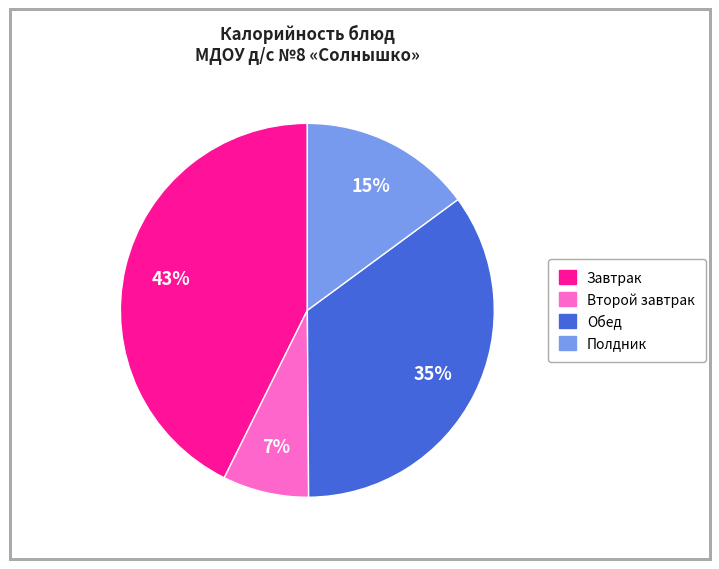

Is it true that Полдник is 23% of the pie?

False